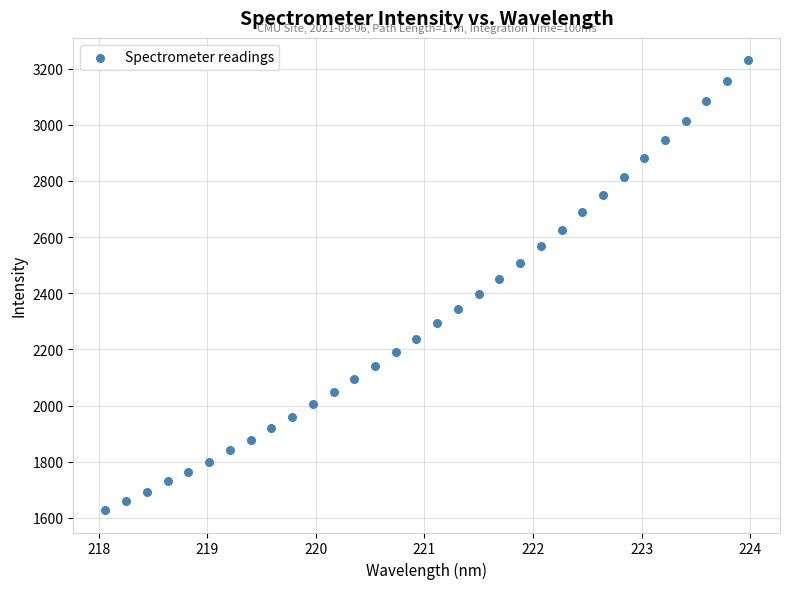

What is the range of Y values (max minus min)?

1601.1